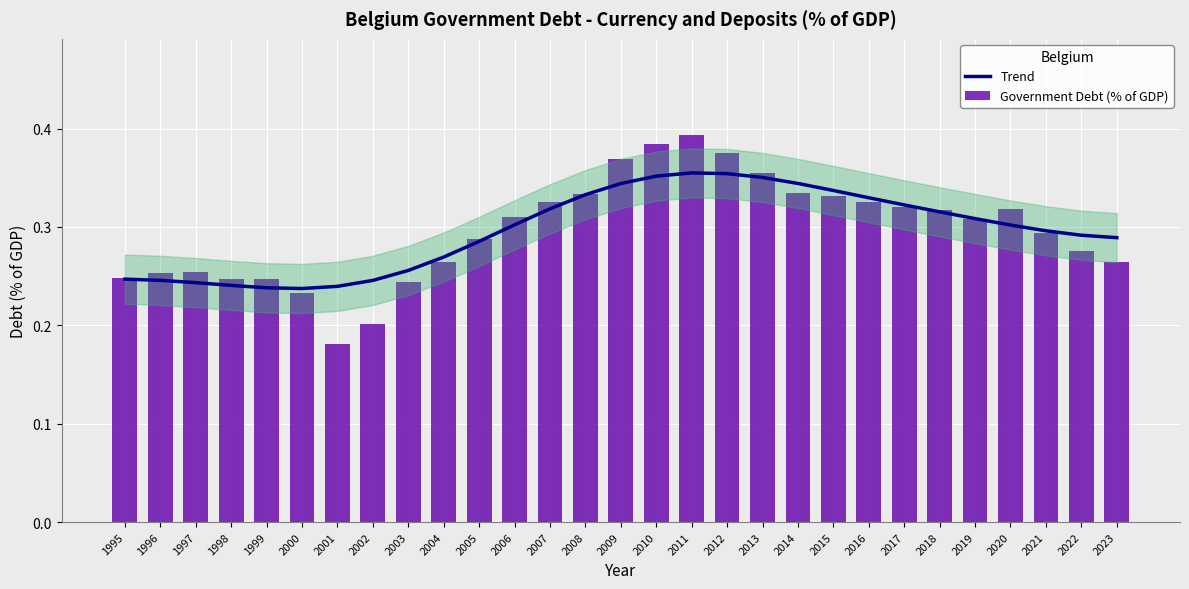

Reading right to left, extract all data points from this chart.

Trend: 2023=0.3	2022=0.3	2021=0.3	2020=0.3	2019=0.3	2018=0.3	2017=0.3	2016=0.3	2015=0.3	2014=0.3	2013=0.4	2012=0.4	2011=0.4	2010=0.4	2009=0.3	2008=0.3	2007=0.3	2006=0.3	2005=0.3	2004=0.3	2003=0.3	2002=0.2	2001=0.2	2000=0.2	1999=0.2	1998=0.2	1997=0.2	1996=0.2	1995=0.2
Government Debt (% of GDP): 2023=0.3	2022=0.3	2021=0.3	2020=0.3	2019=0.3	2018=0.3	2017=0.3	2016=0.3	2015=0.3	2014=0.3	2013=0.4	2012=0.4	2011=0.4	2010=0.4	2009=0.4	2008=0.3	2007=0.3	2006=0.3	2005=0.3	2004=0.3	2003=0.2	2002=0.2	2001=0.2	2000=0.2	1999=0.2	1998=0.2	1997=0.3	1996=0.3	1995=0.2